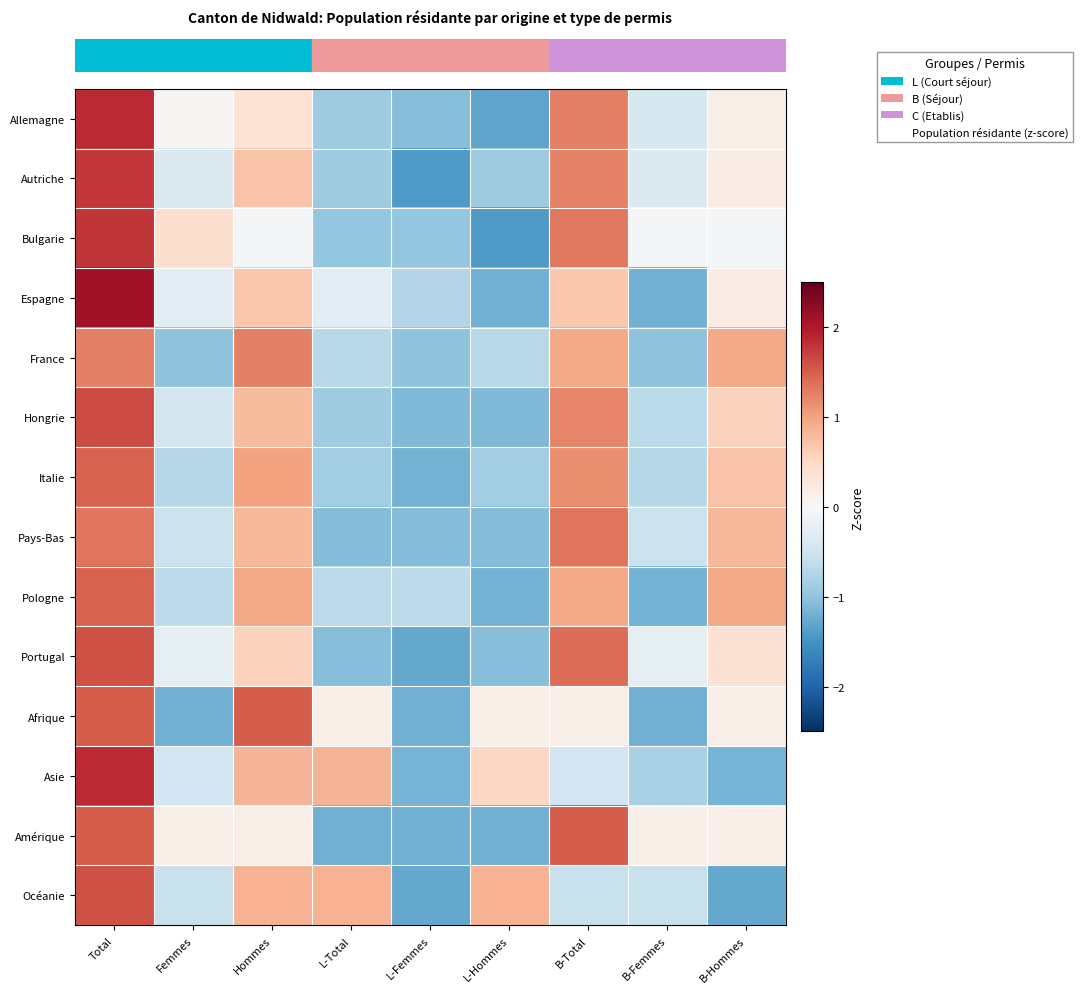

Which series has the largest total across all categories?

row_3